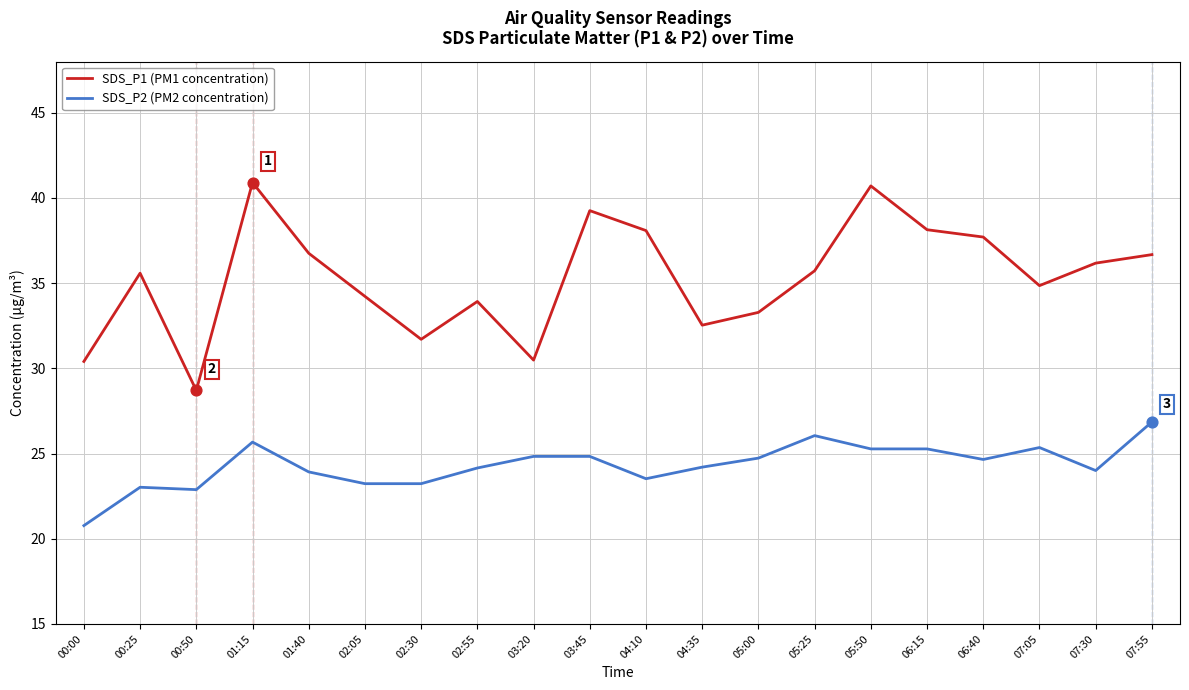

Between 00:25 and 05:50, which series saw the biggest shift?

SDS_P1 (PM1 concentration)